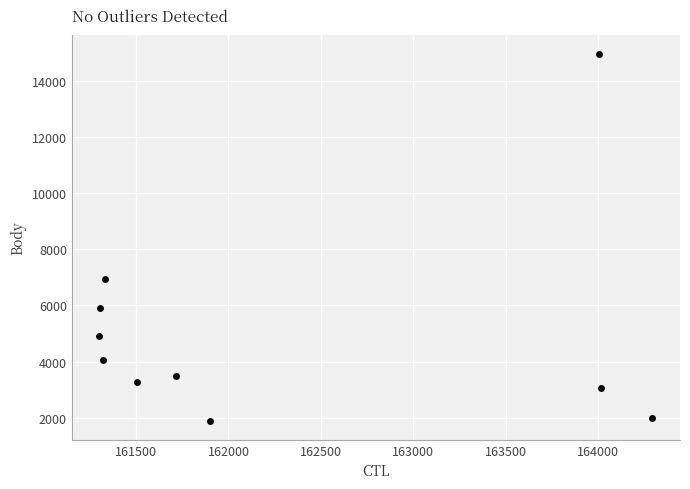

What Y value in the scatter plot is closest to 8419?

6937